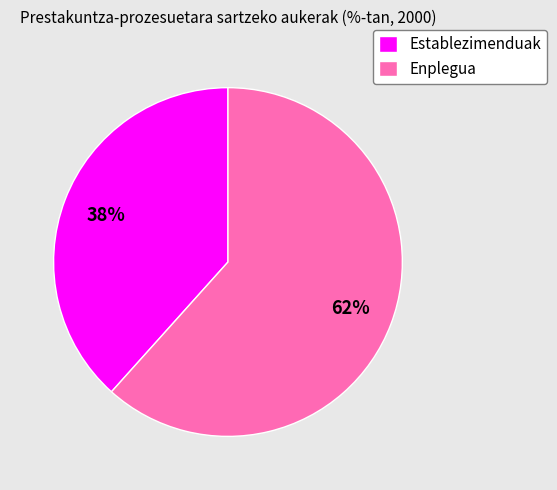

To the nearest percent, what is the combined percentage of Enplegua and Establezimenduak?

100%